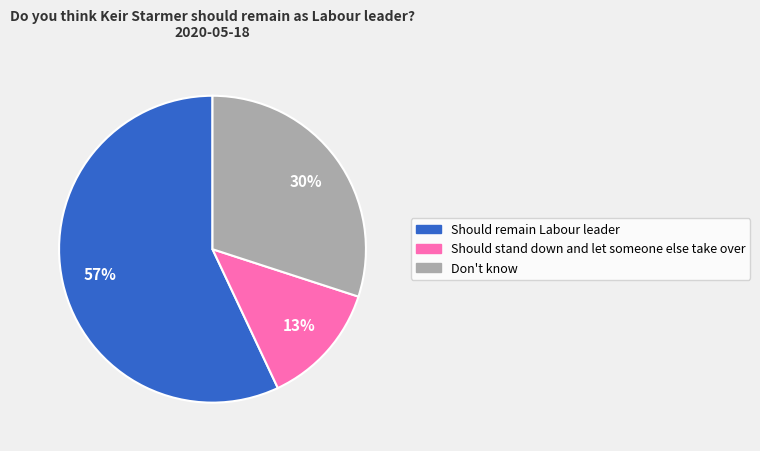

True or false: Don't know accounts for 30% of the total.

True